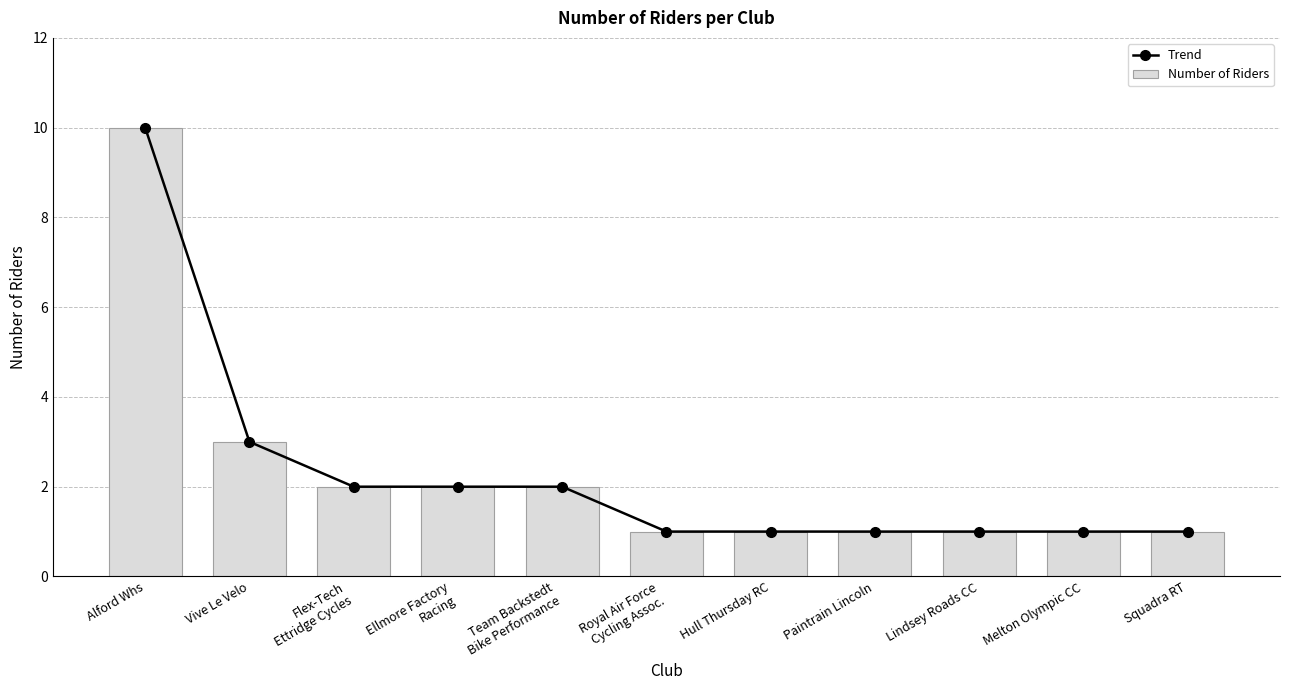

True or false: Number of Riders has a value of 1 at Paintrain Lincoln.

True